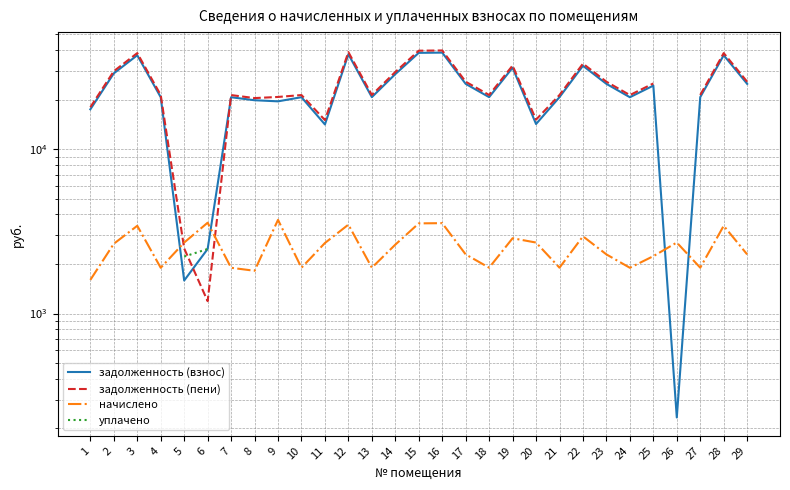

What is the maximum value for задолженность (взнос)?

38580.1